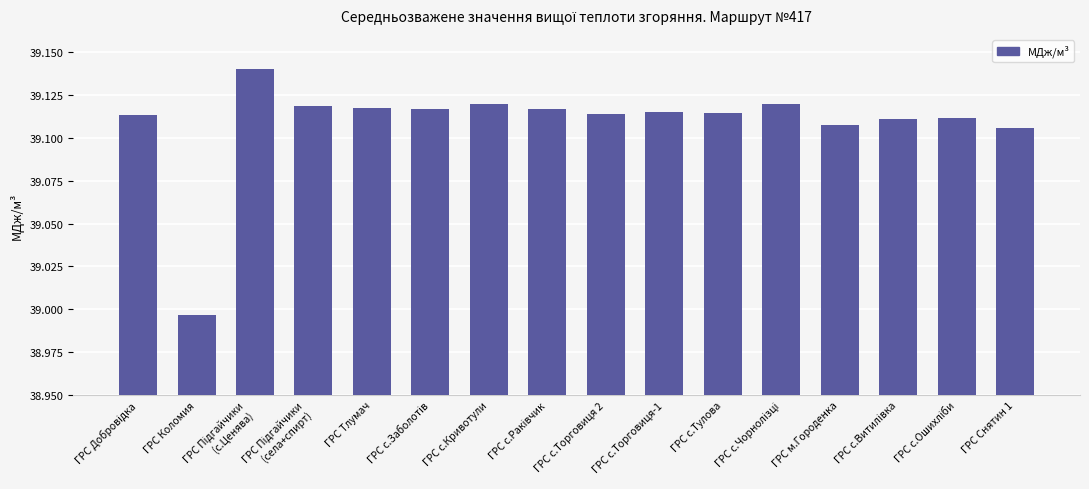

Where is the data nearest to the value 39?

ГРС Коломия